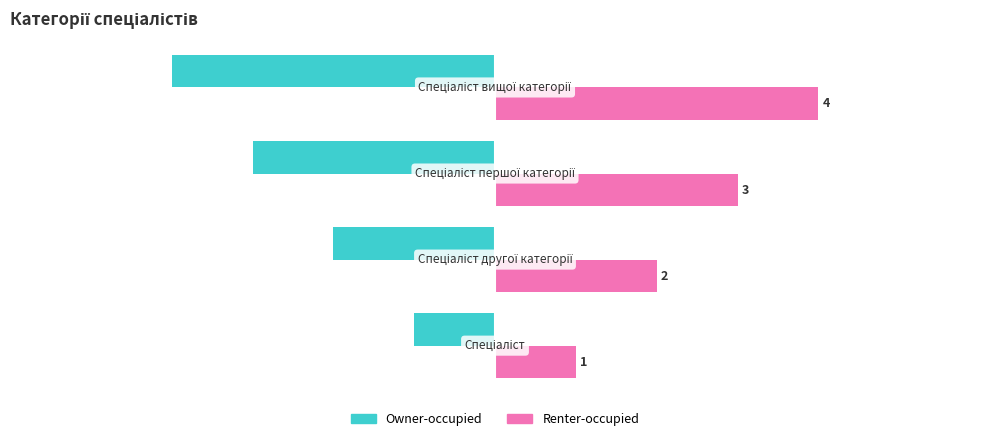

What is the lowest value of the Owner-occupied series?

-4